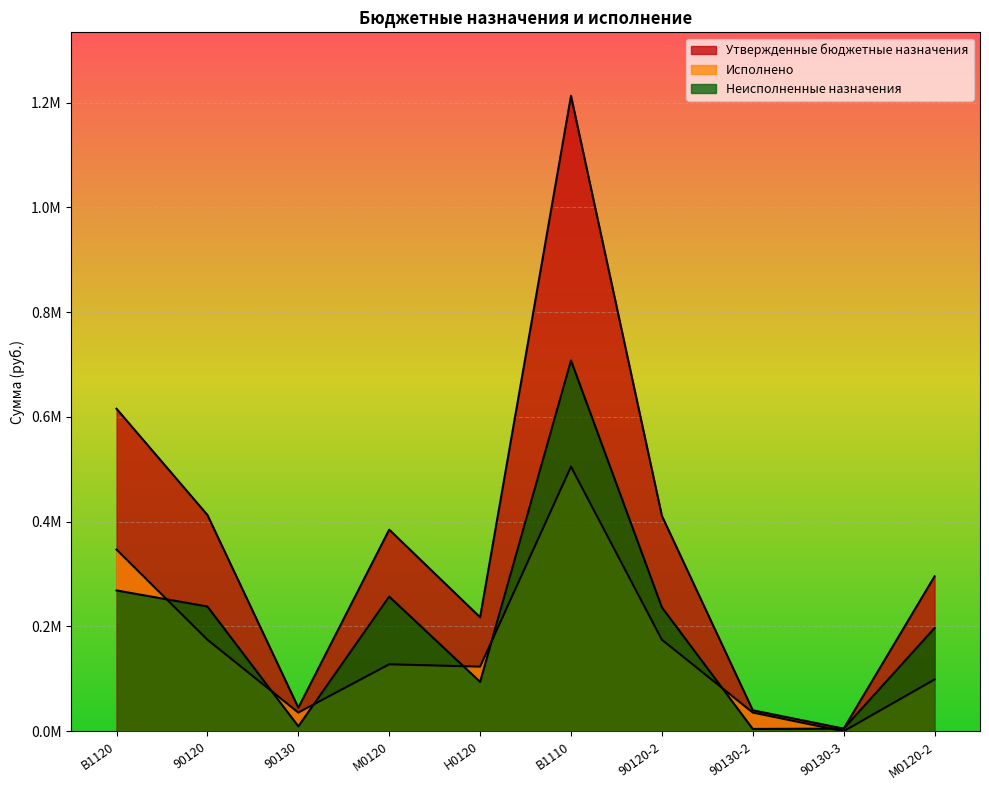

What is the total value across all series at 90130-3?

10000.0